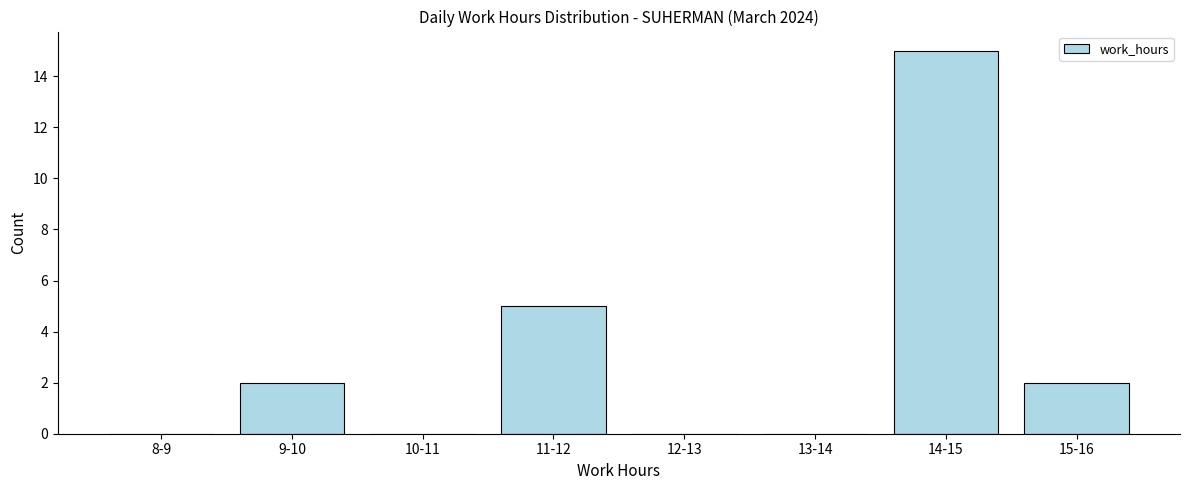

Reading left to right, extract all data points from this chart.

8-9=0	9-10=2	10-11=0	11-12=5	12-13=0	13-14=0	14-15=15	15-16=2